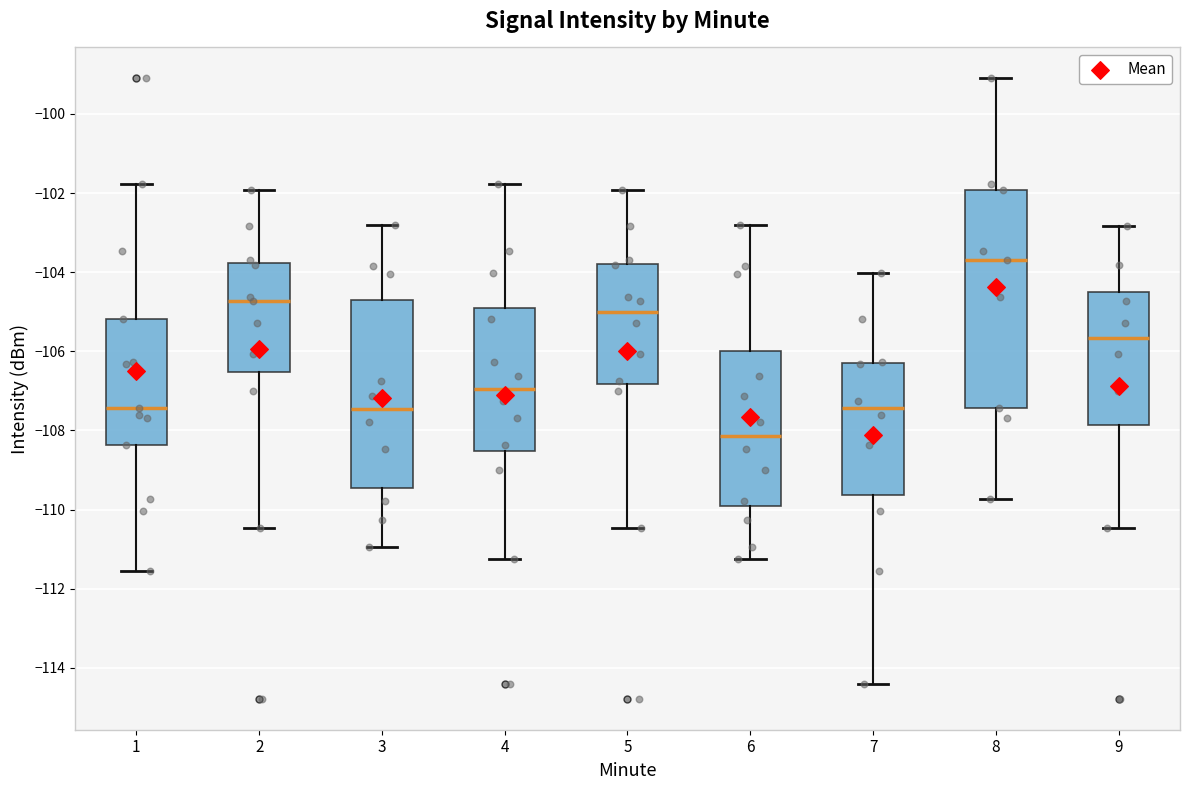

Reading left to right, read every box against the y-axis: the position of its median line, the range the box covers, and the ends of its whiskers. The values are not printed on the chart, so give them approximately, as read against the axis.

1: median -107.4, box -108.4 to -105.2, whiskers -111.6 to -101.8
2: median -104.8, box -106.6 to -103.8, whiskers -110.4 to -102.0
3: median -107.4, box -109.4 to -104.8, whiskers -111.0 to -102.8
4: median -107.0, box -108.6 to -104.8, whiskers -111.2 to -101.8
5: median -105.0, box -106.8 to -103.8, whiskers -110.4 to -102.0
6: median -108.2, box -110.0 to -106.0, whiskers -111.2 to -102.8
7: median -107.4, box -109.6 to -106.2, whiskers -114.4 to -104.0
8: median -103.6, box -107.4 to -102.0, whiskers -109.8 to -99.2
9: median -105.6, box -107.8 to -104.6, whiskers -110.4 to -102.8